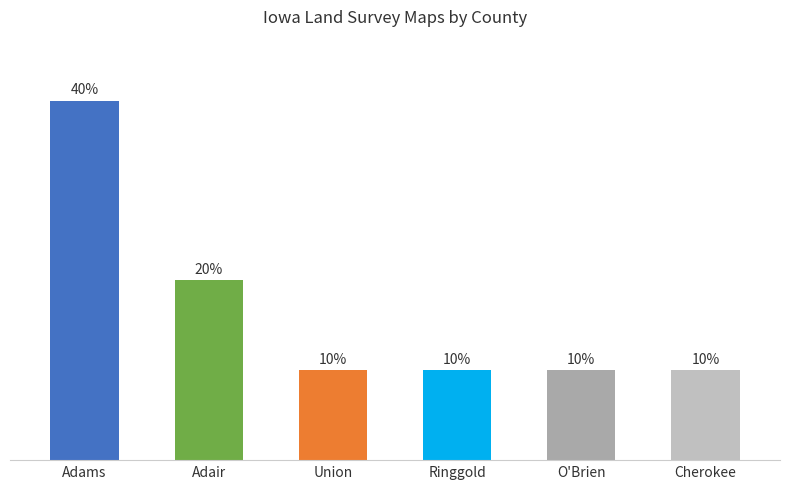

What is the label of the 5th bar from the right?

Adair